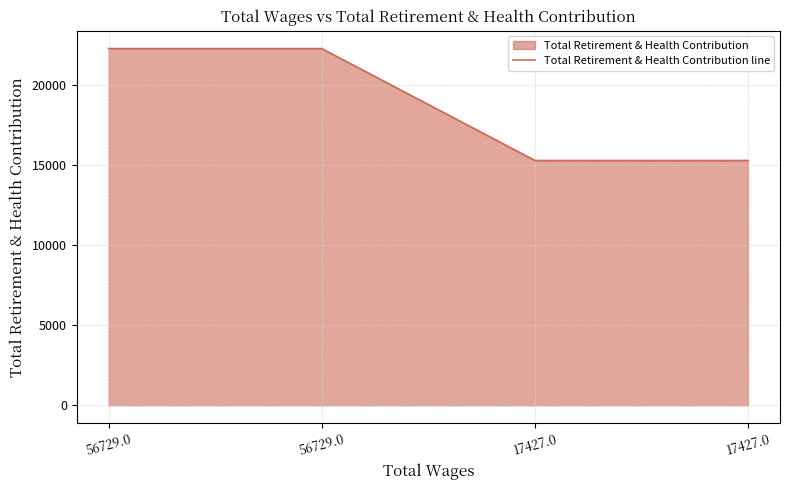

True or false: the data shows 22244 at 56729.0.

True